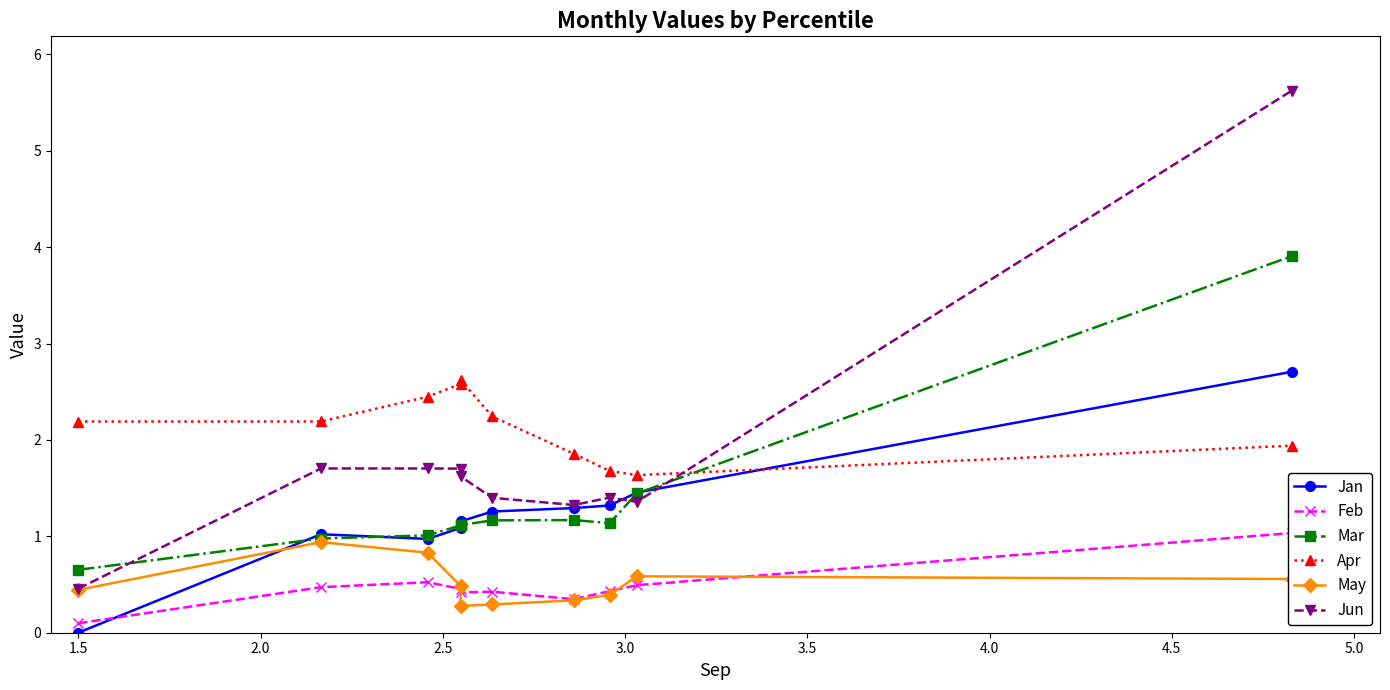

Which series ends up on top after the final intersection of Apr and Jan?

Jan